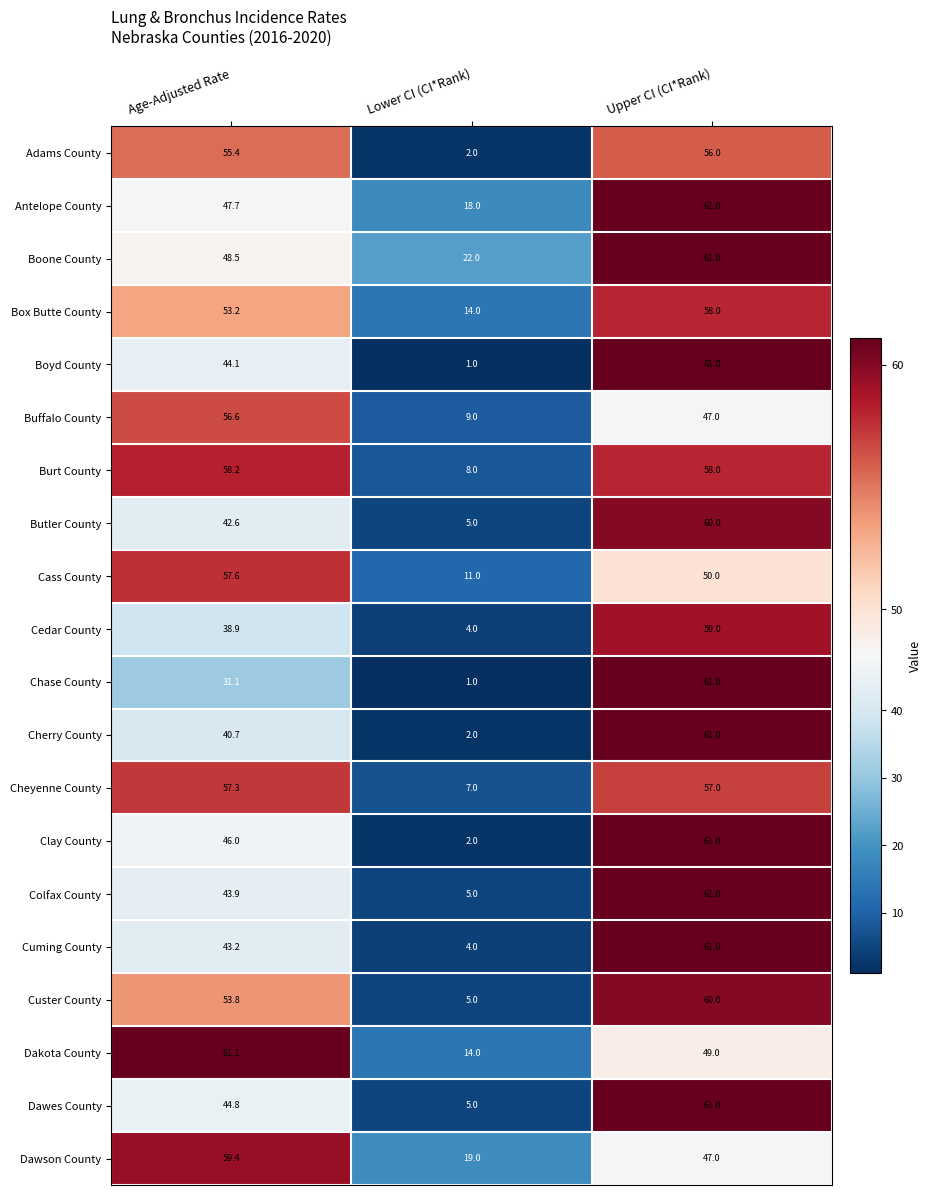

At which label does Cedar County first exceed 38?

Age-Adjusted Rate